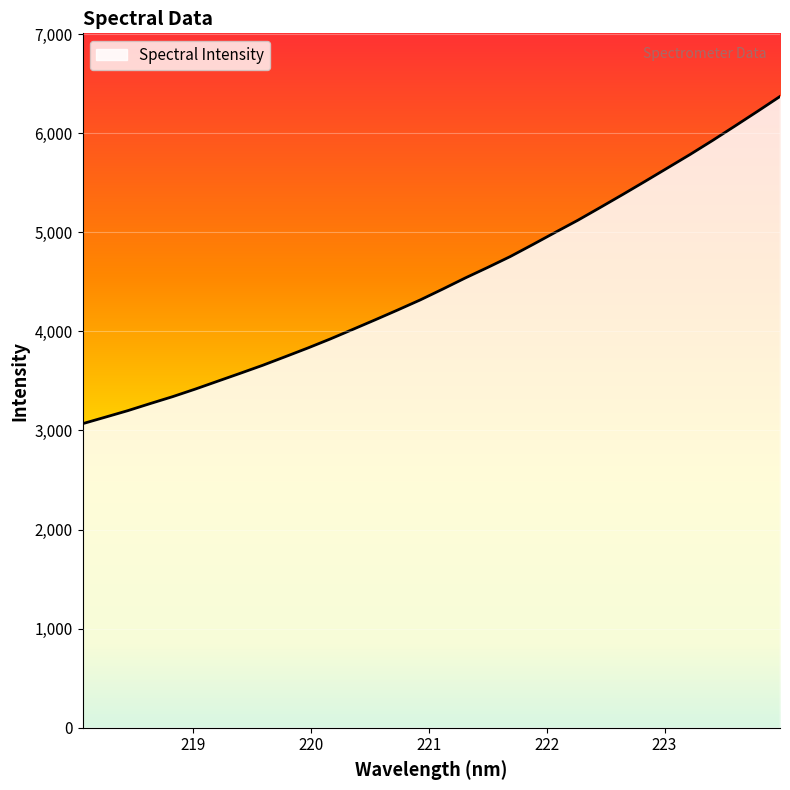

What is the minimum value shown in the chart?

3067.9